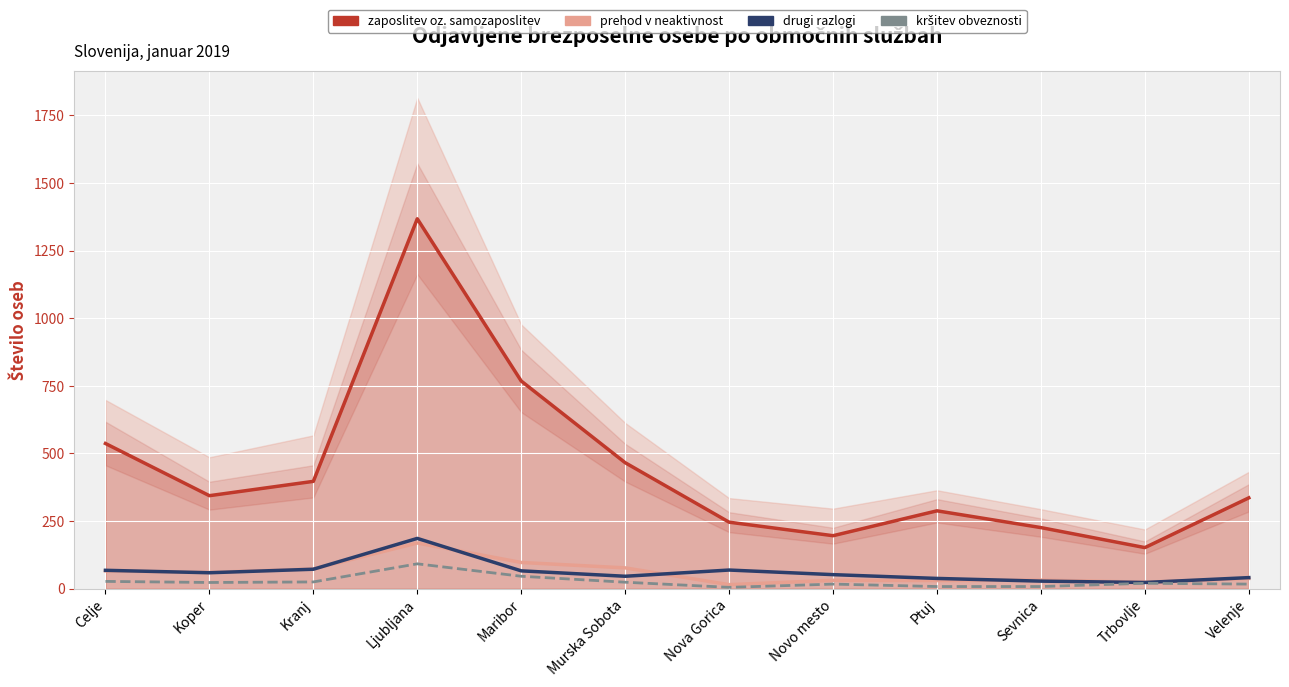

The krsitev obveznosti series shows 46 at Maribor. True or false?

True